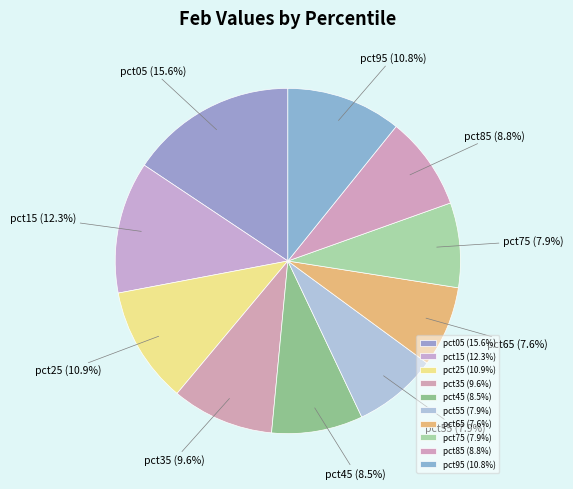

Is there a majority slice in this chart?

No